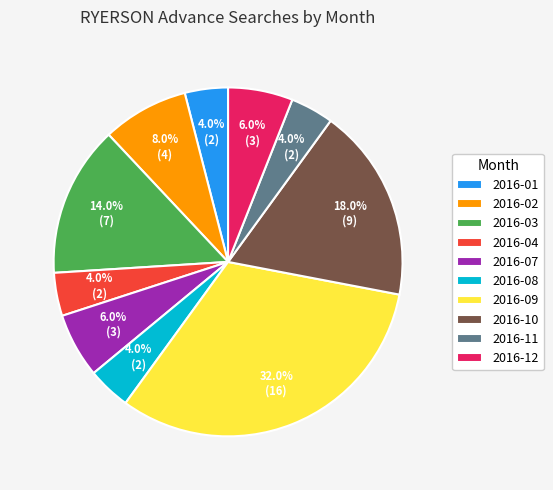

What is the largest slice in the pie chart?

2016-09